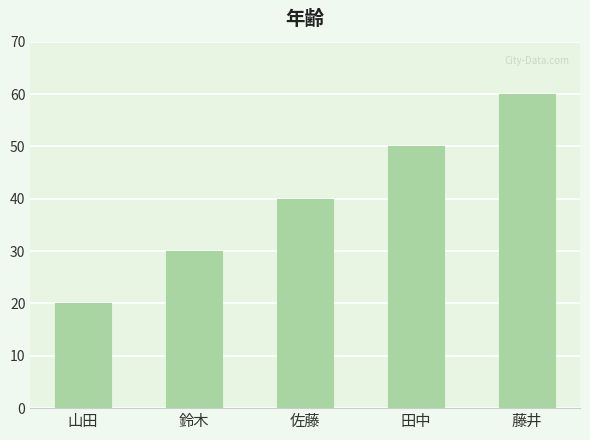

The chart shows a value of 30 at 鈴木. True or false?

True